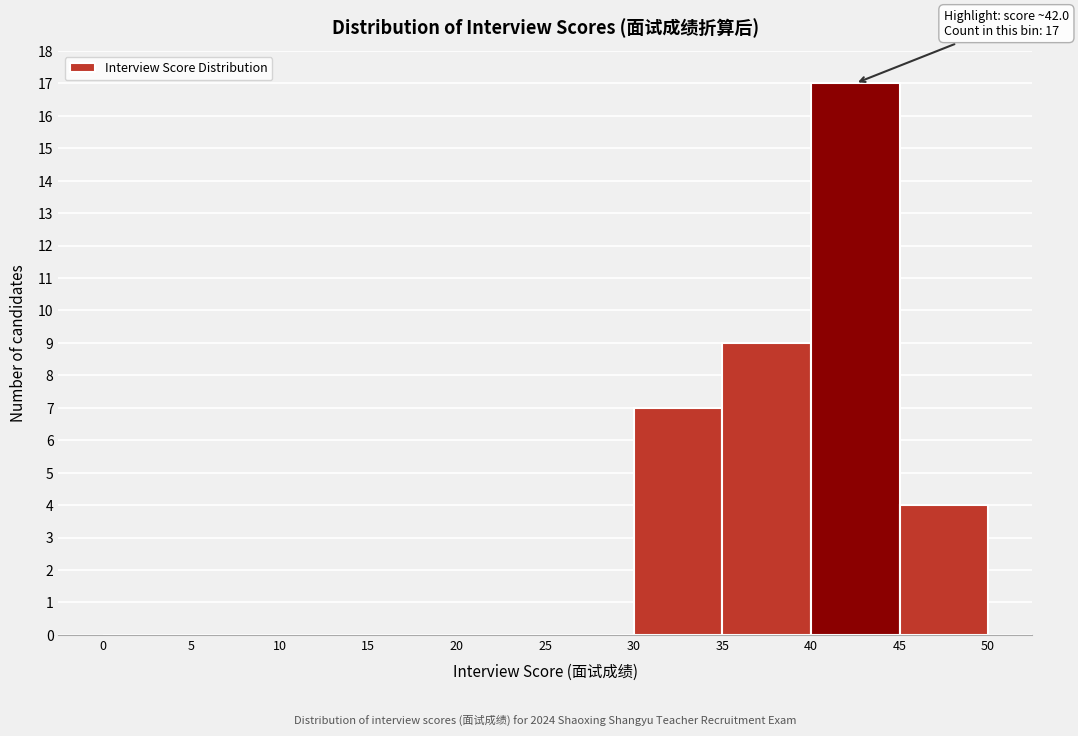

Over which range of the x-axis is the bar tallest?

40 to 45